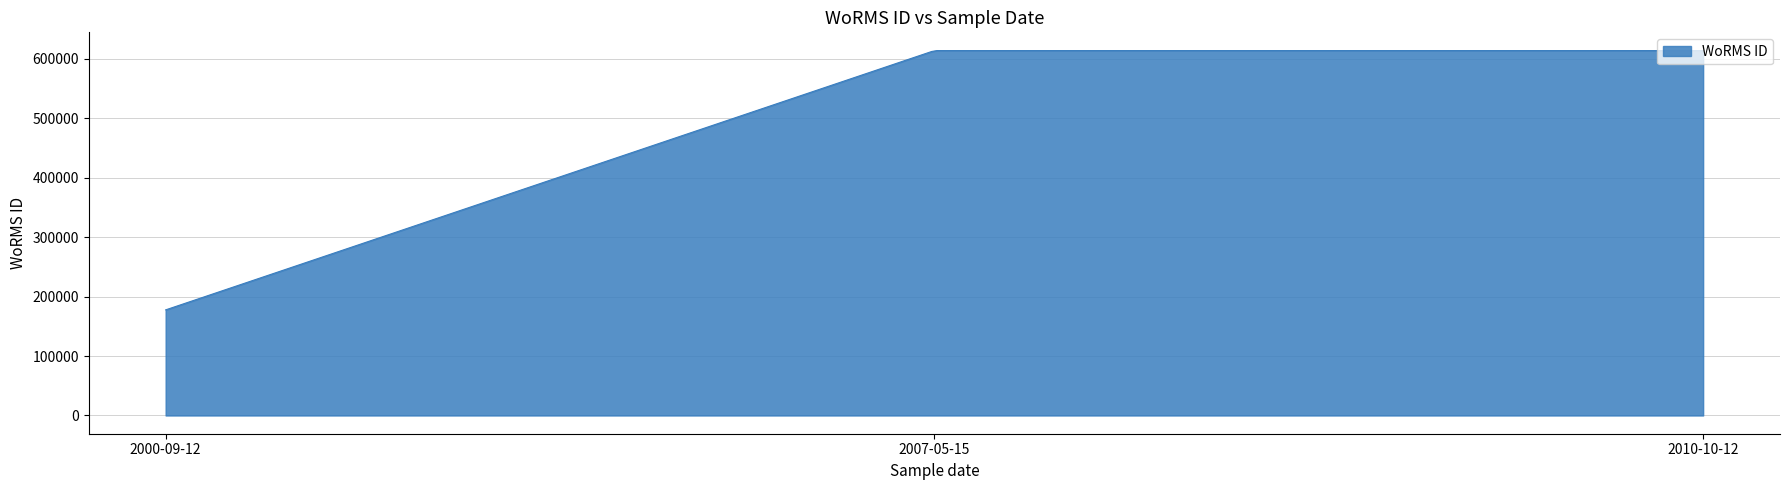

What is the difference between the maximum and minimum values?

436004.0